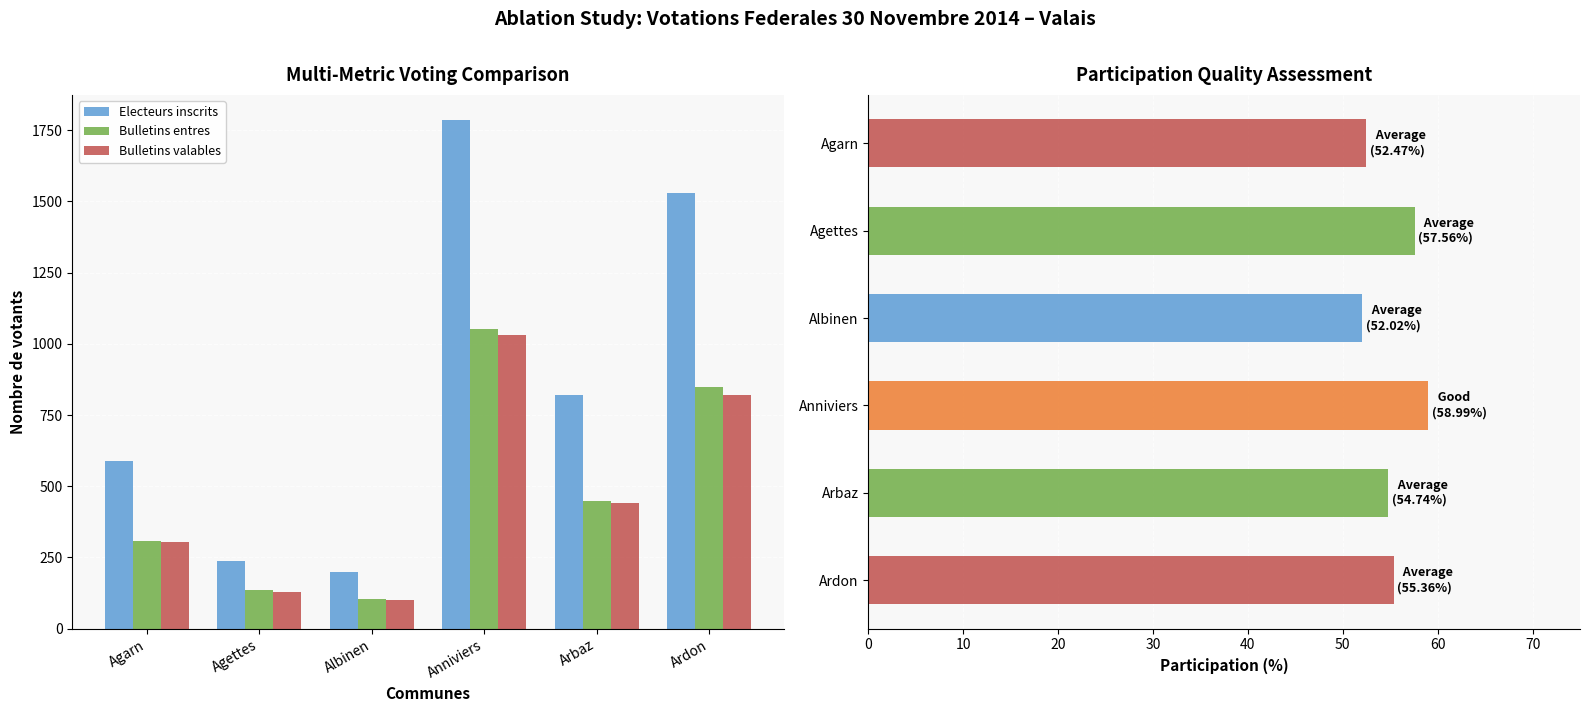

What position from the right is Arbaz?

2